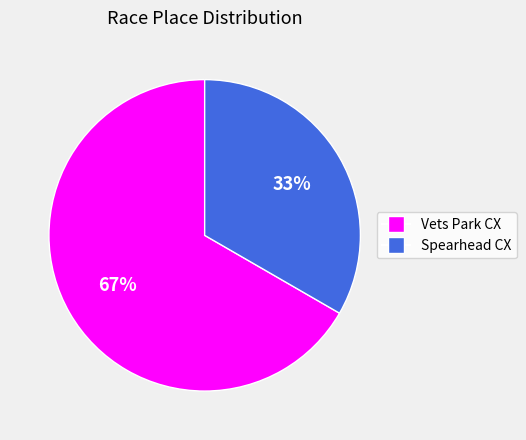

To the nearest percent, what is the combined percentage of Vets Park CX and Spearhead CX?

100%